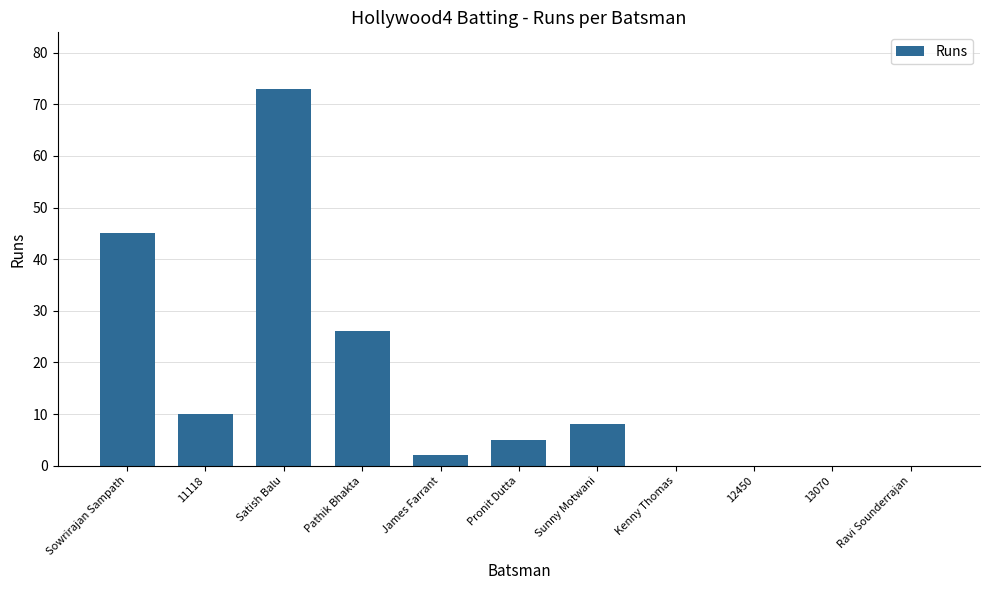

Between Sowrirajan Sampath and Kenny Thomas, which is larger?

Sowrirajan Sampath